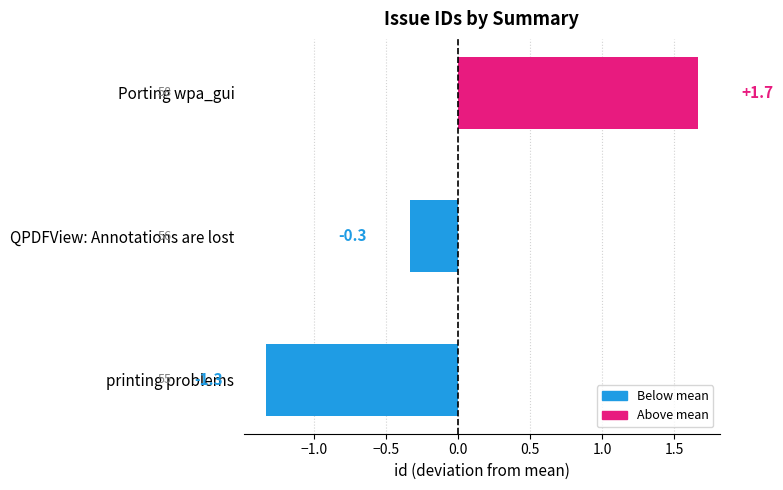

Where is the data nearest to the value 0?

QPDFView: Annotations are lost